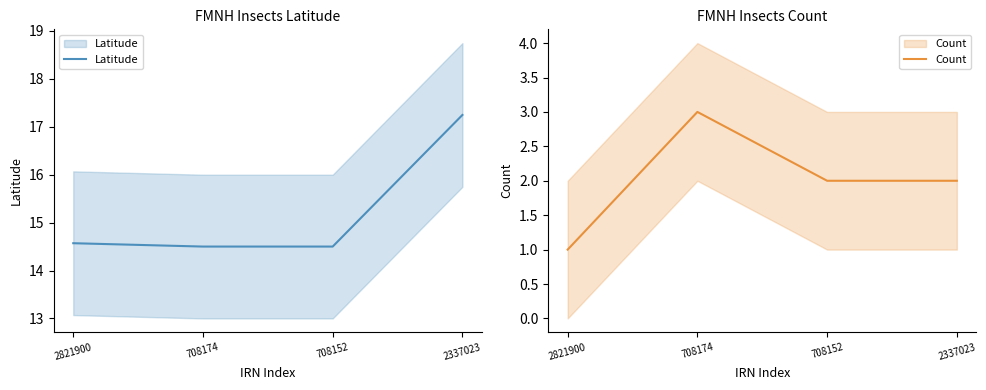

What are all the series names shown in the legend?

Latitude, Count